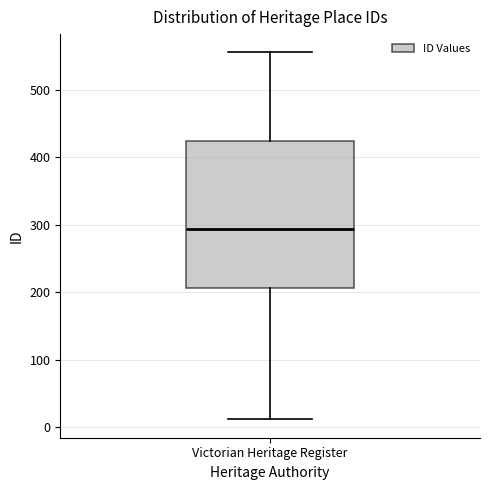

Transcribe this box plot: give where the median line is, the range the box spans, and where the two whiskers end, as read against the y-axis. The values are not printed on the chart, so give them approximately, as read against the axis.

median 290, box 210 to 420, whiskers 10 to 560